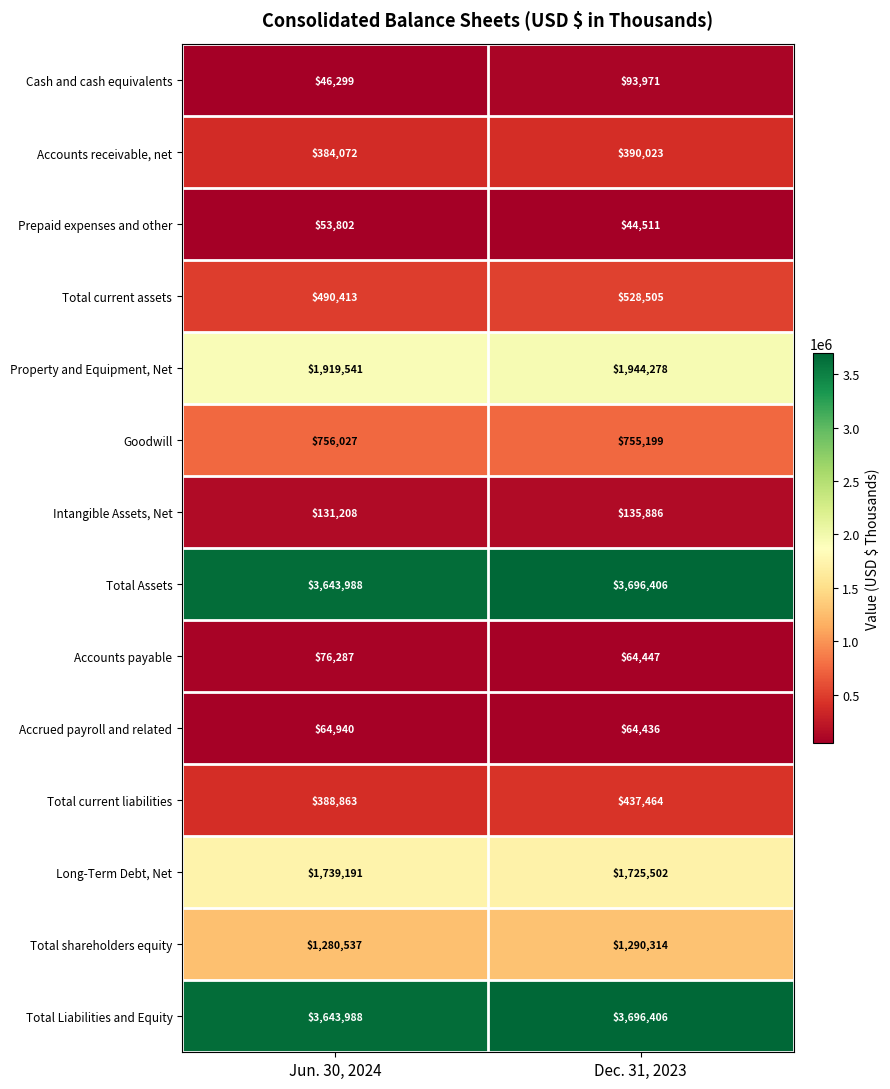

Reading right to left, what are all the values shown in this chart?

Cash and cash equivalents: 93971	46299
Accounts receivable, net: 390023	384072
Prepaid expenses and other: 44511	53802
Total current assets: 528505	490413
Property and Equipment, Net: 1944278	1919541
Goodwill: 755199	756027
Intangible Assets, Net: 135886	131208
Total Assets: 3696406	3643988
Accounts payable: 64447	76287
Accrued payroll and related: 64436	64940
Total current liabilities: 437464	388863
Long-Term Debt, Net: 1725502	1739191
Total shareholders equity: 1290314	1280537
Total Liabilities and Equity: 3696406	3643988